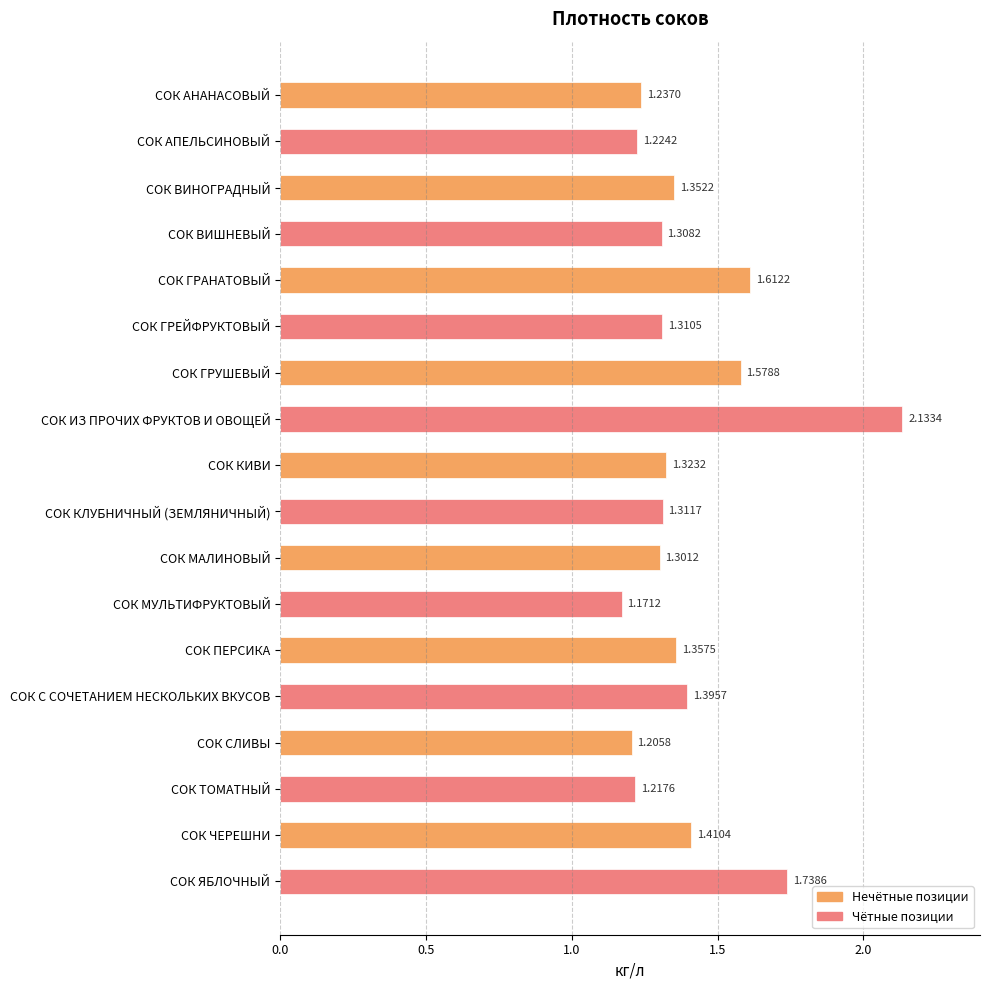

Which category has the lowest value across all series?

СОК МУЛЬТИФРУКТОВЫЙ